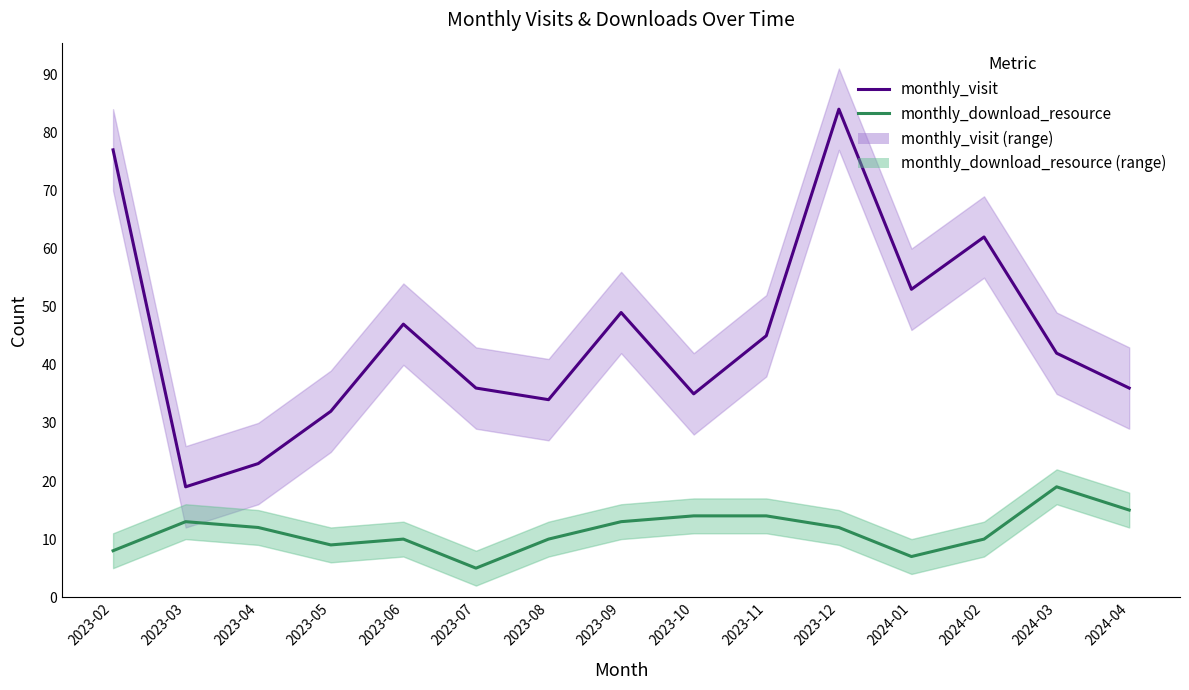

Is it true that monthly_download_resource equals 22 at 2023-10?

False